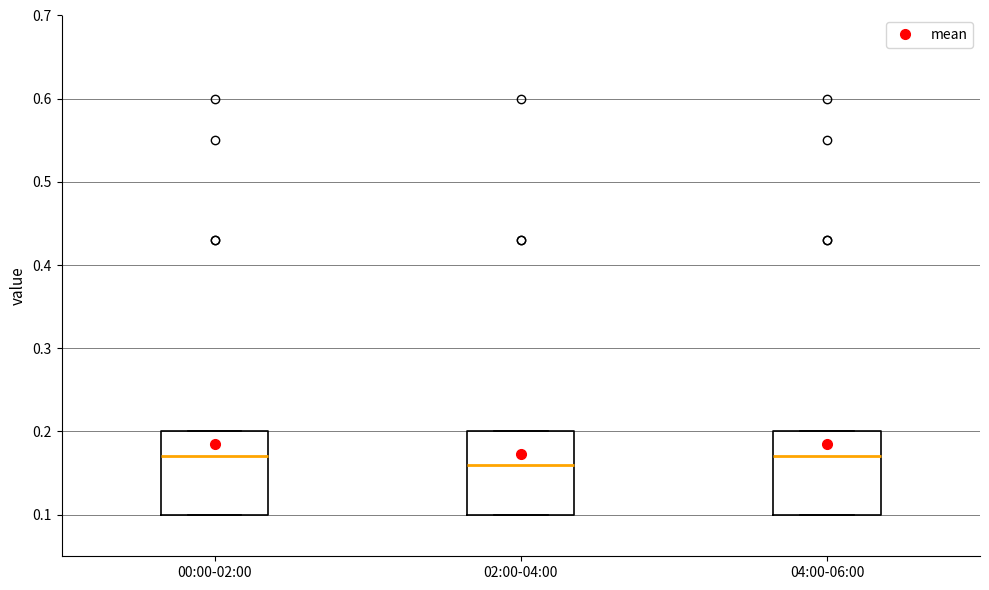

Which box's median line is the lowest?

02:00-04:00